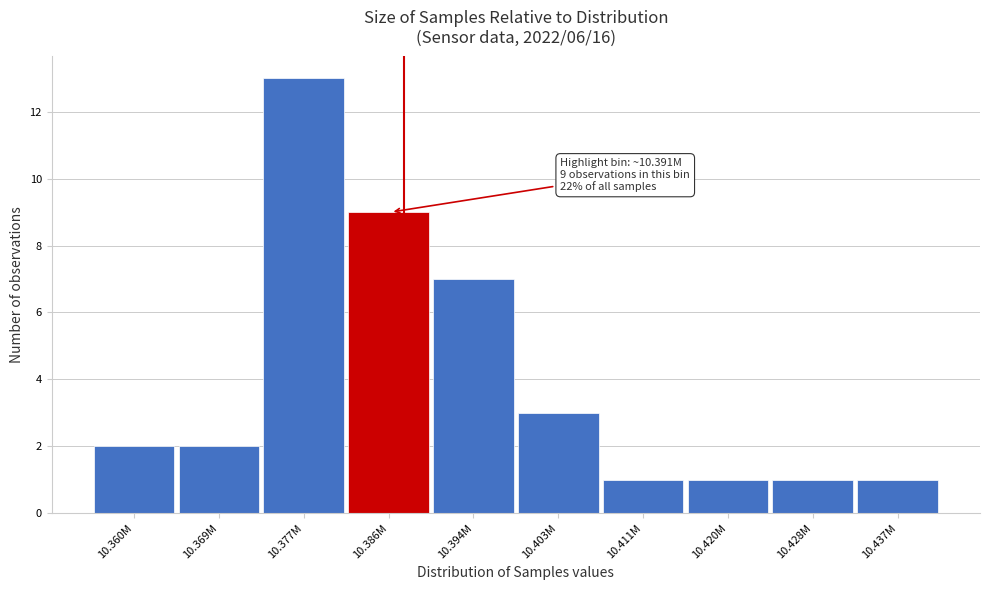

Reading left to right, transcribe all the data shown in this chart.

10.360M=2	10.369M=2	10.377M=13	10.386M=9	10.394M=7	10.403M=3	10.411M=1	10.420M=1	10.428M=1	10.437M=1